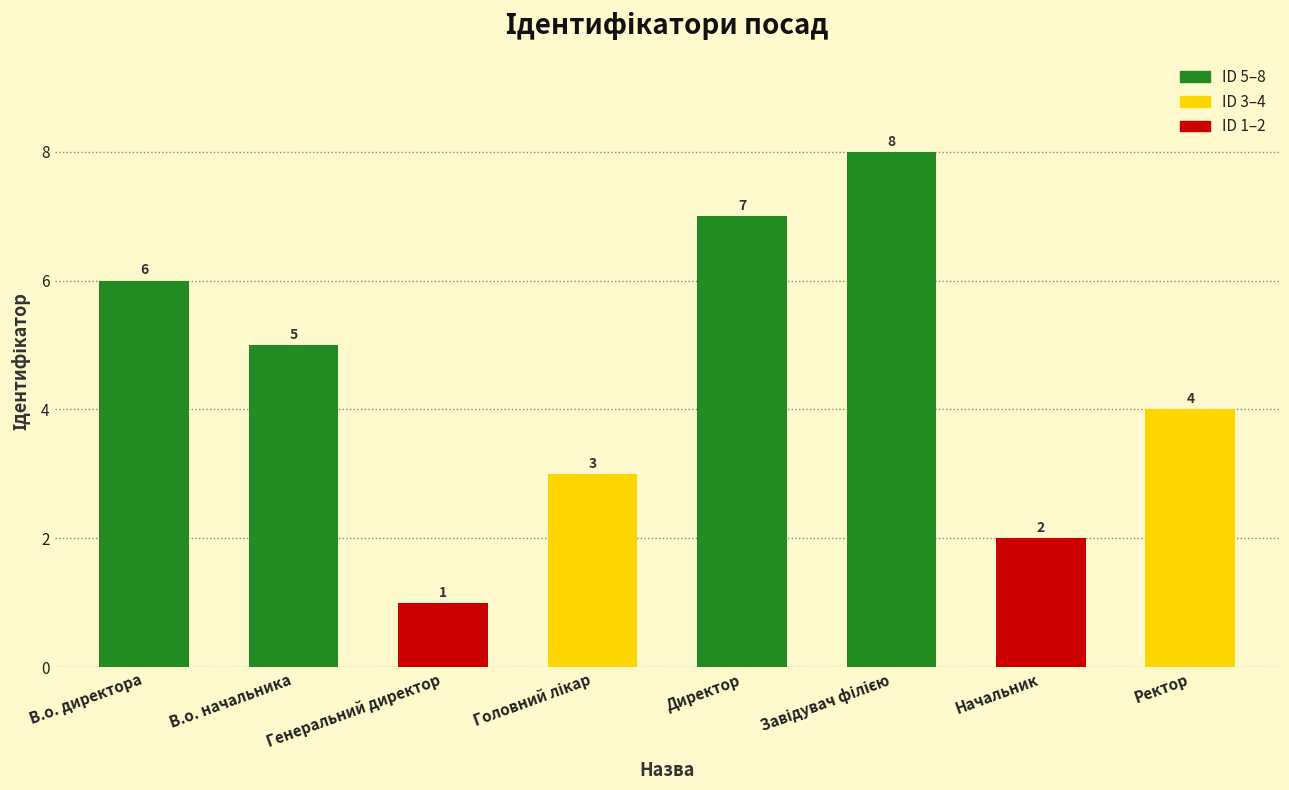

What is the maximum value shown in the chart?

8